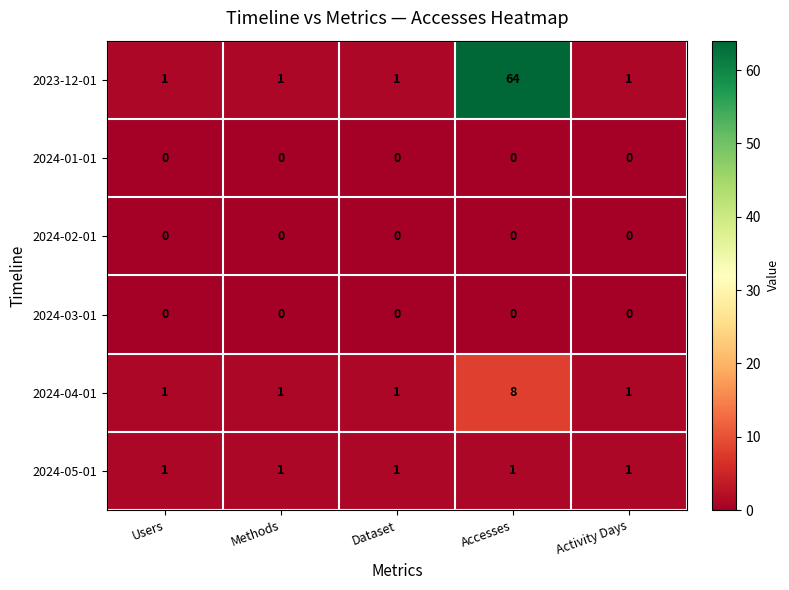

How many distinct data groups are displayed?

6